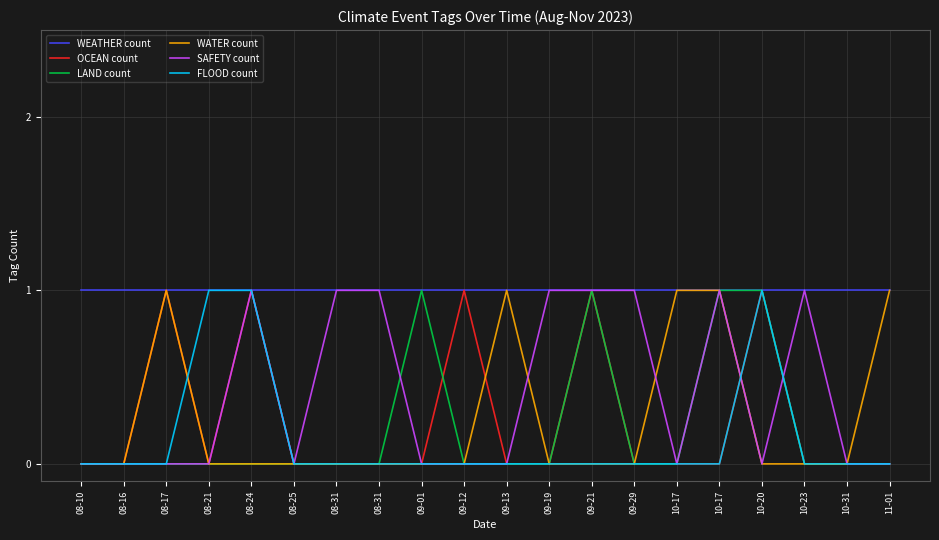

Rank the series by their maximum value, from lowest to highest.

WEATHER count, OCEAN count, LAND count, WATER count, SAFETY count, FLOOD count